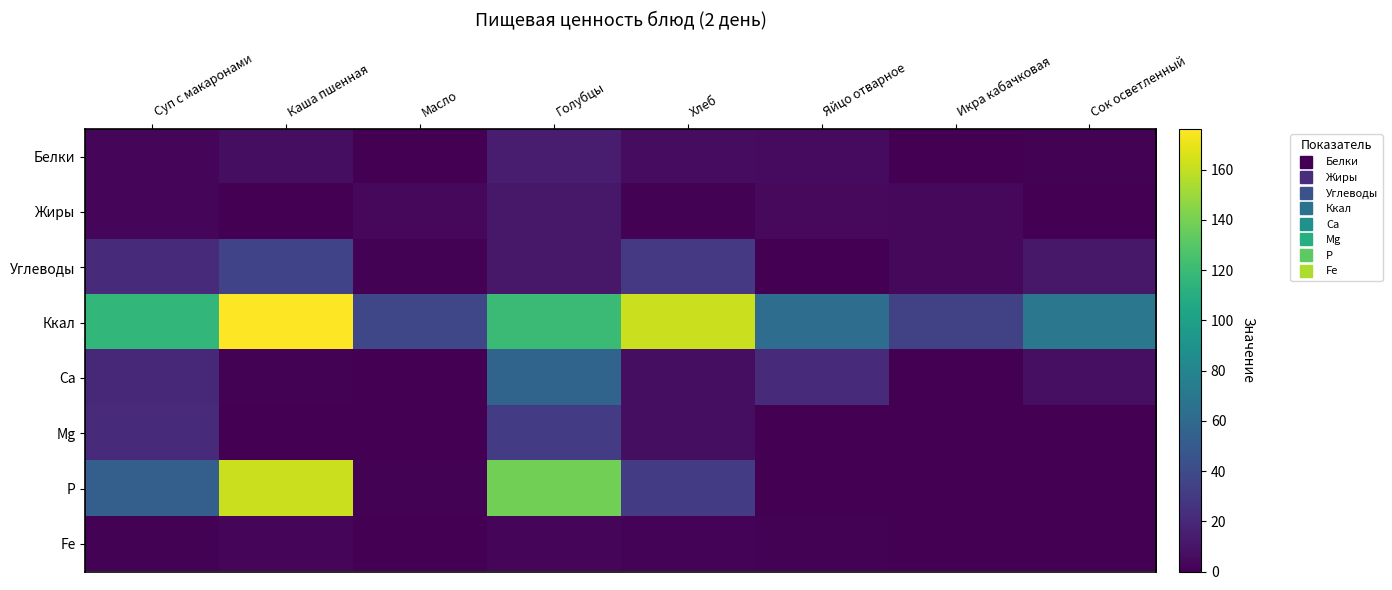

Between Суп с макаронами and Масло, which series saw the biggest shift?

Ккал